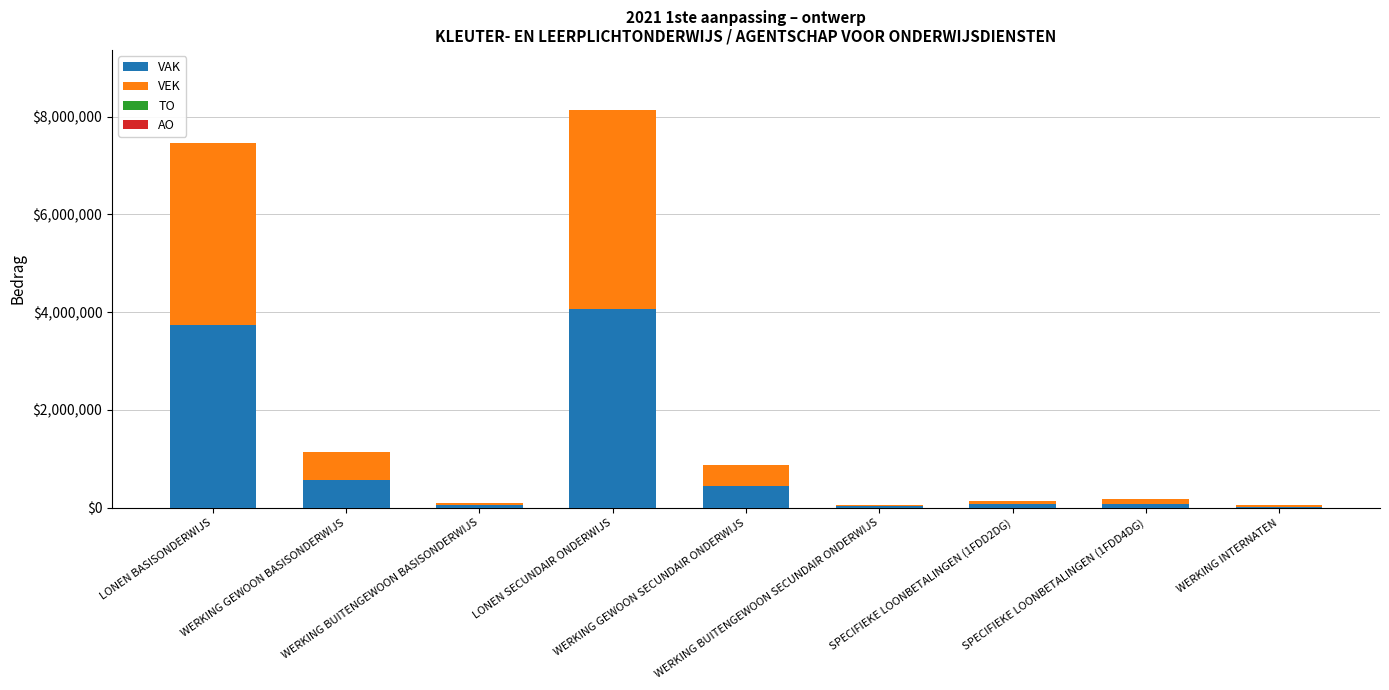

What is the highest value of the VAK series?

4071494